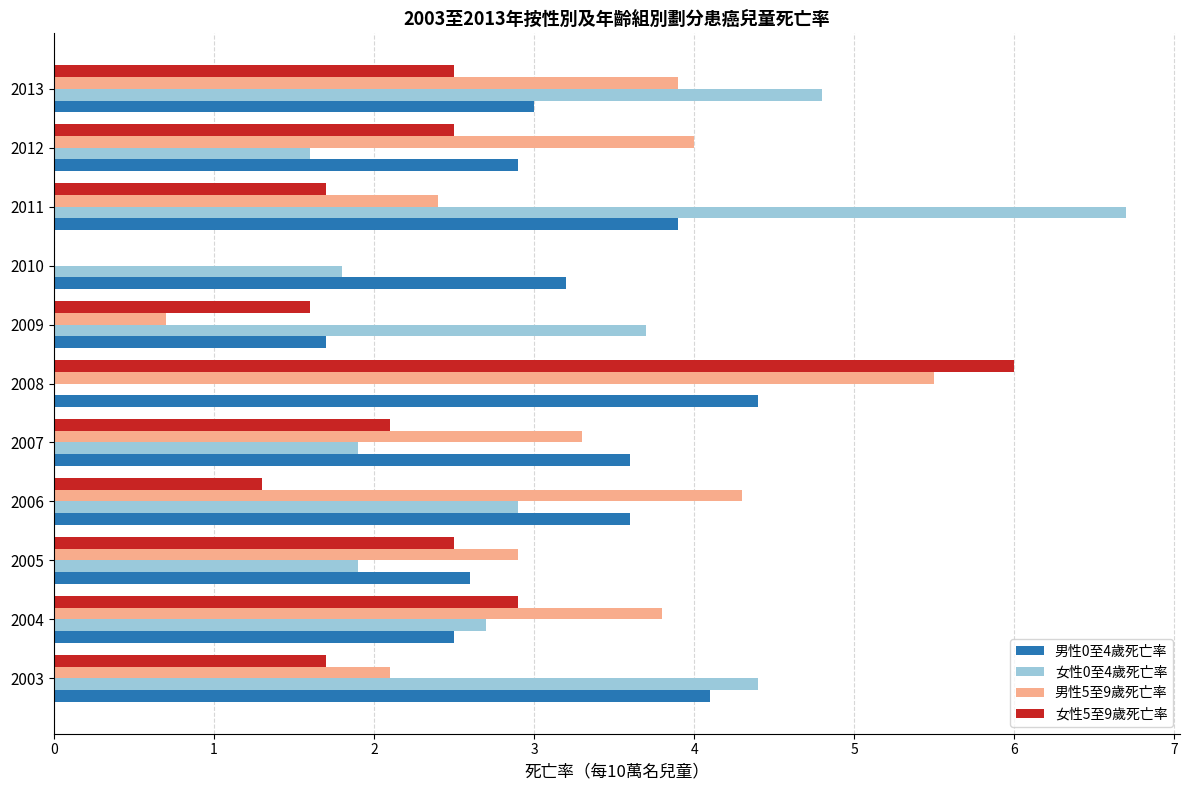

At which category is the sum across all series the highest?

2008